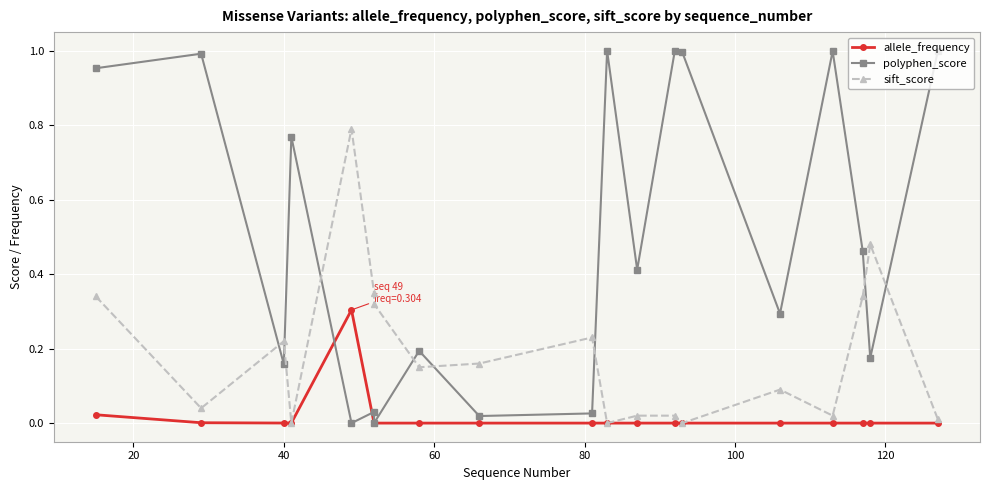

Where is the first local minimum for polyphen_score?

40